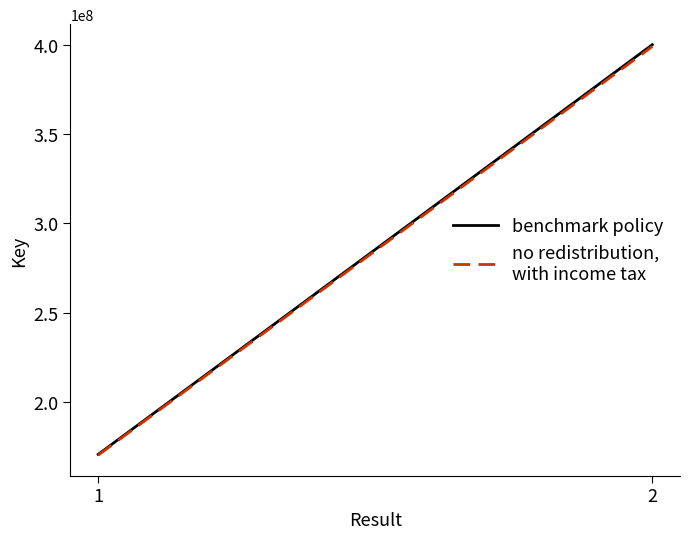

Count the benchmark policy values in the range 170556198 to 400094893.

2